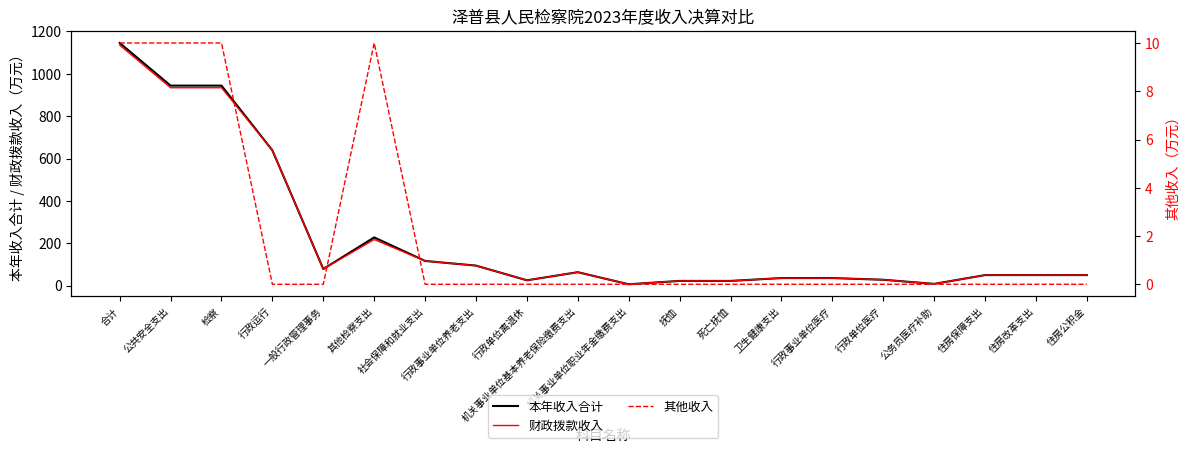

At 抚恤, list the series in order from smallest to largest.

其他收入, 本年收入合计, 财政拨款收入